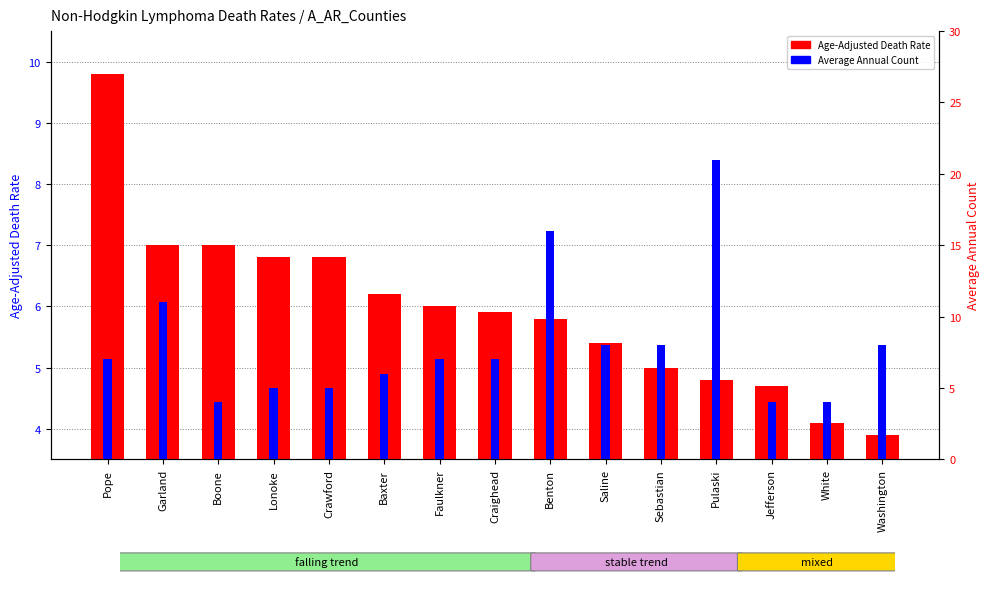

Reading left to right, what are all the values shown in this chart?

Age-Adjusted Death Rate: 9.8	7.0	7.0	6.8	6.8	6.2	6.0	5.9	5.8	5.4	5.0	4.8	4.7	4.1	3.9
Average Annual Count: 7.0	11.0	4.0	5.0	5.0	6.0	7.0	7.0	16.0	8.0	8.0	21.0	4.0	4.0	8.0